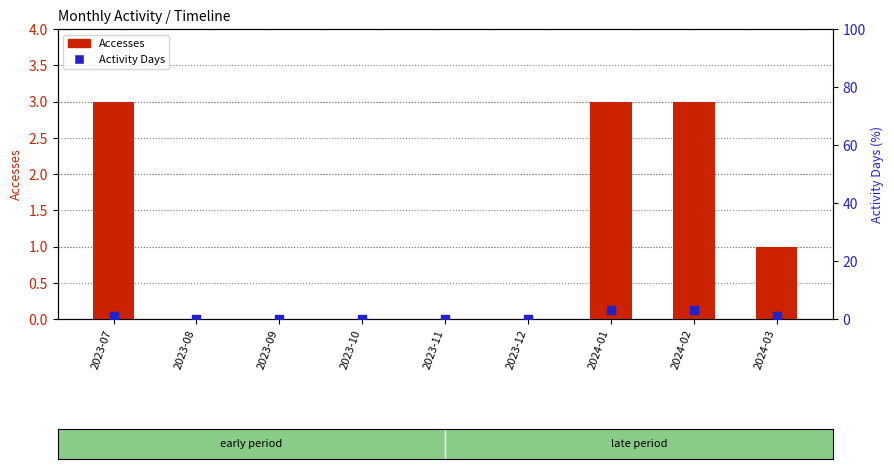

What is the total value across all series at 2024-01?

6